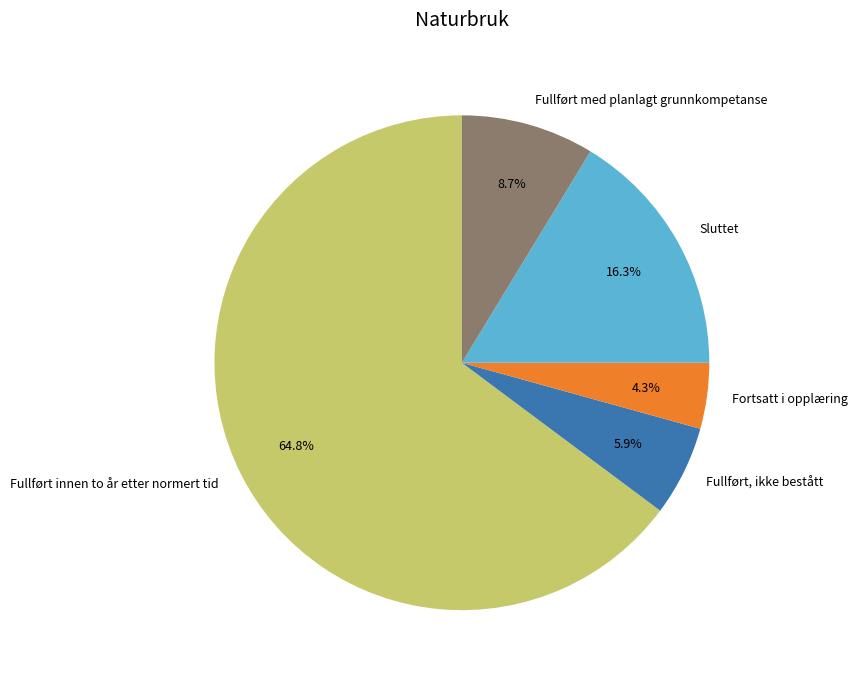

Count the number of slices in the pie.

5